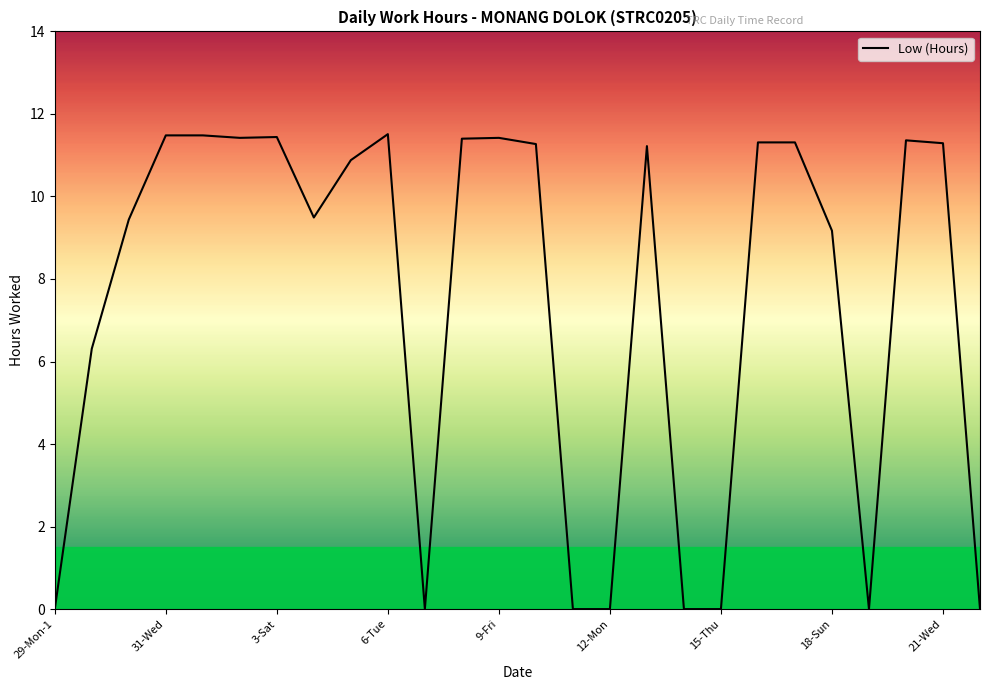

What is the difference between the maximum and minimum values?

11.5